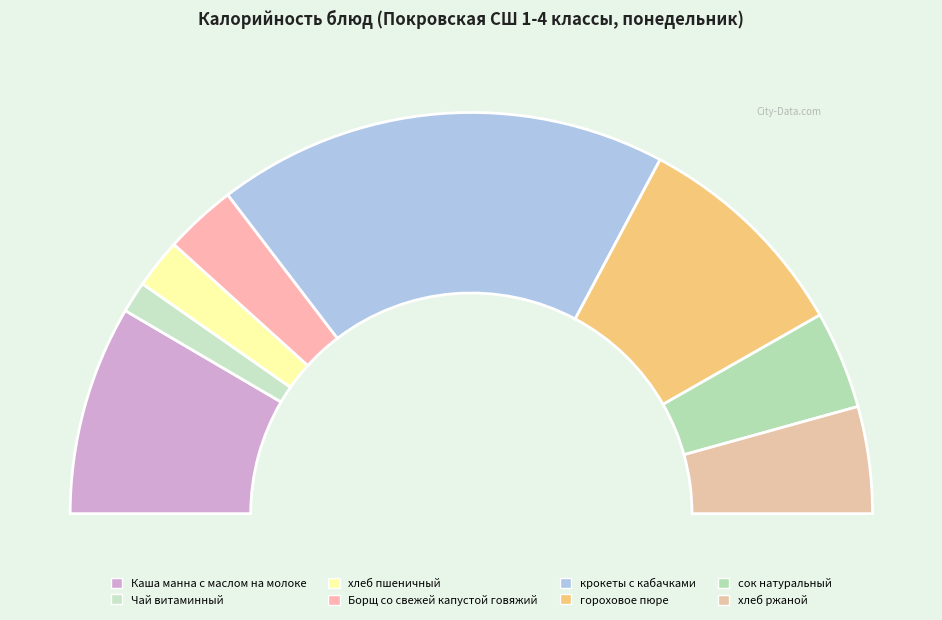

To the nearest percent, what portion does хлеб пшеничный represent?

4%